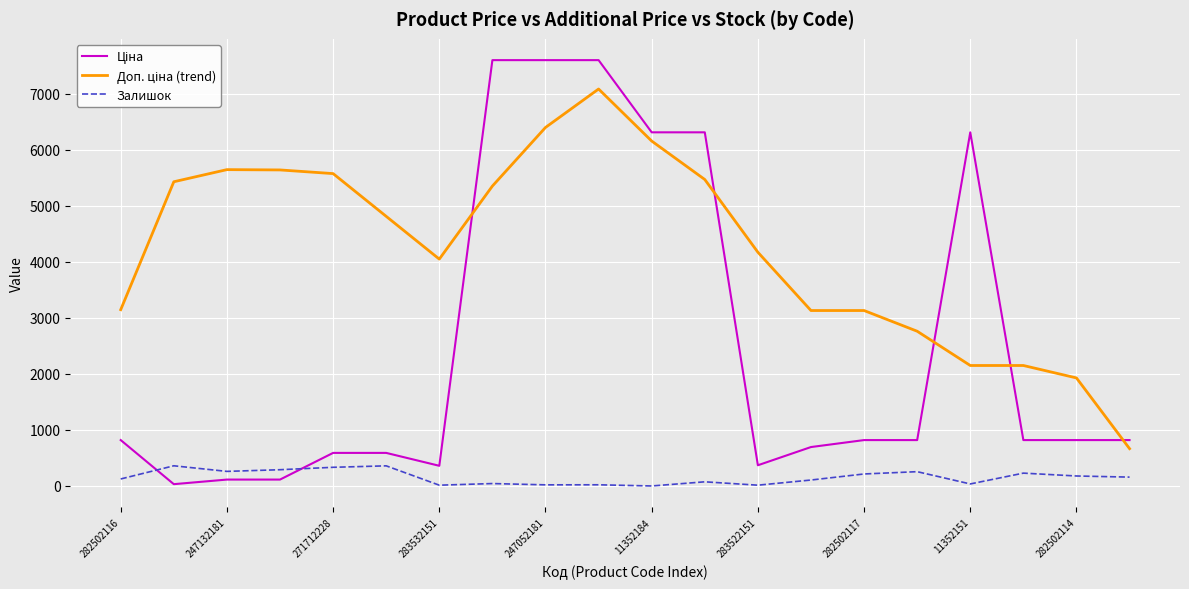

What is the maximum value for Залишок?

360.0